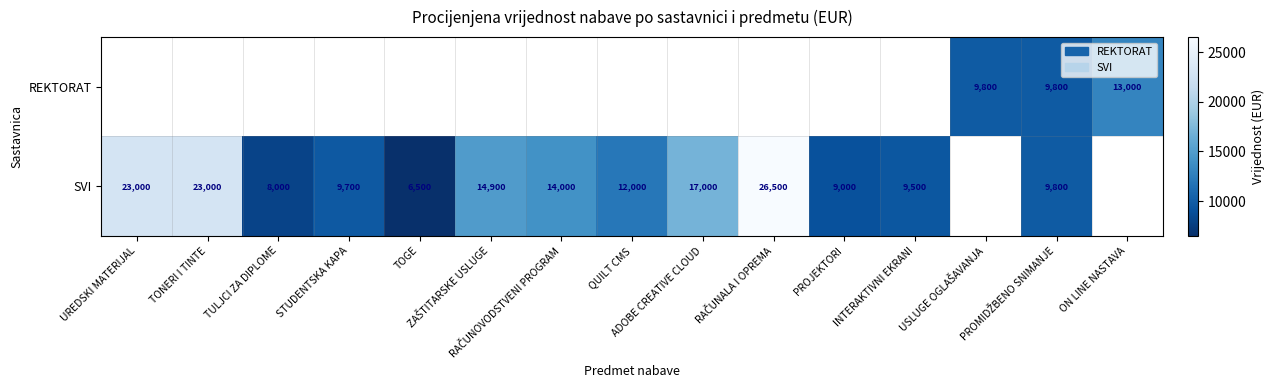

Which category has the highest value in the SVI series?

RAČUNALA I OPREMA